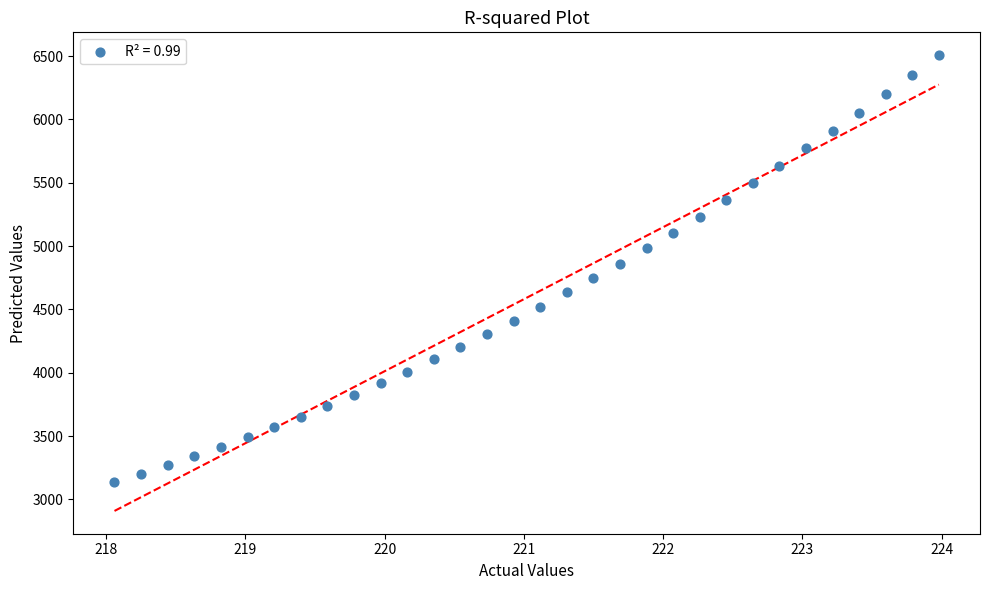

What is the range of Y values (max minus min)?

3374.4